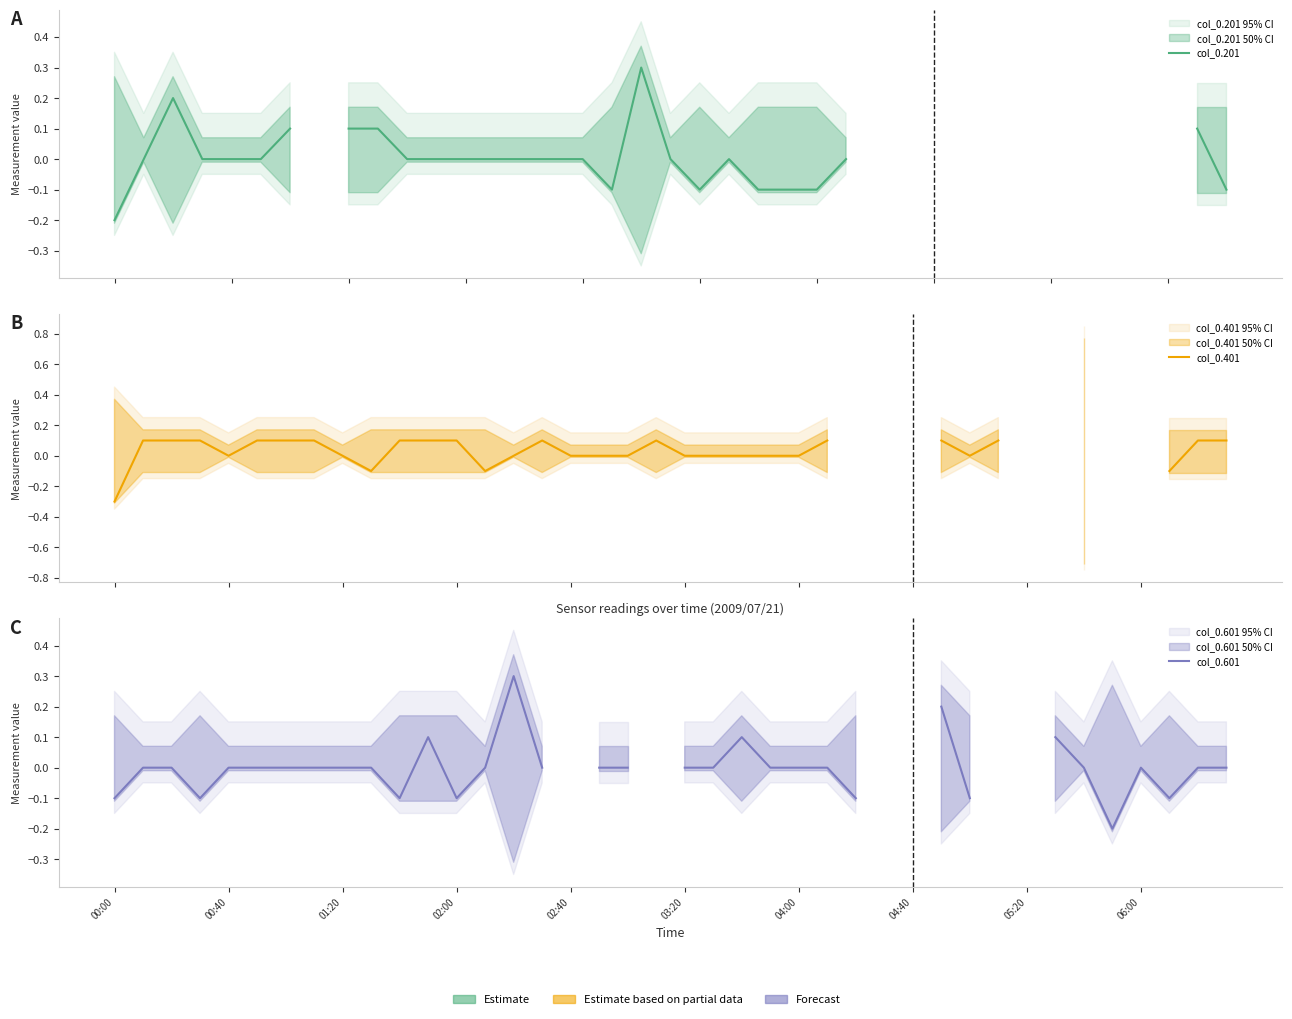

Between which two adjacent categories do col_0.201 and col_0.401 first intersect?

00:00 and 00:40